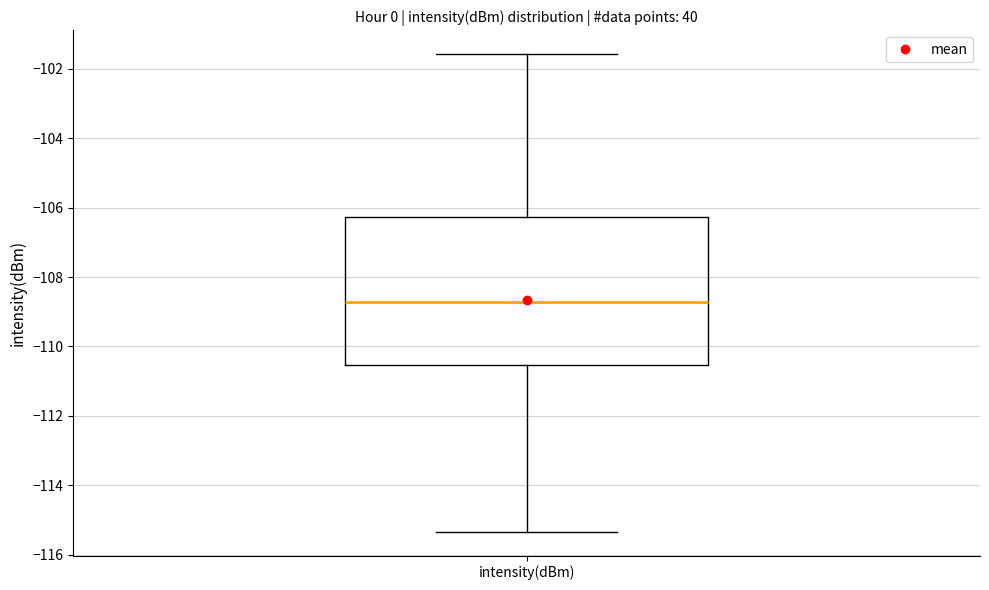

Read this box plot against the y-axis: the position of the median line, the range covered by the box, and the ends of both whiskers. The values are not printed on the chart, so give them approximately, as read against the axis.

median -108.8, box -110.6 to -106.2, whiskers -115.4 to -101.6